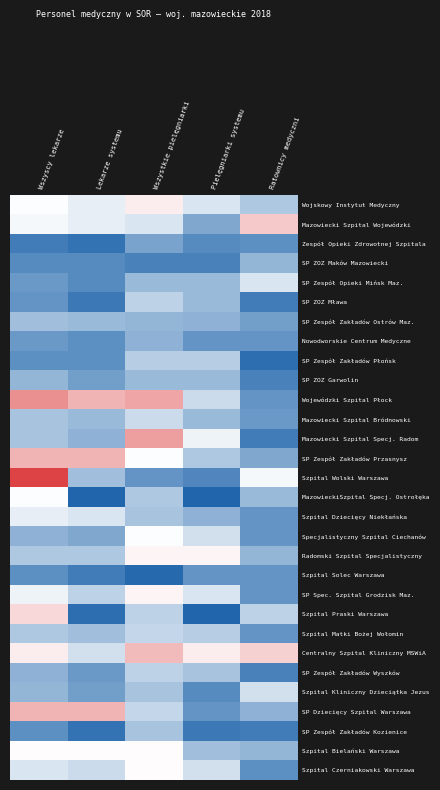

At Wszystkie pielęgniarki, list the series in order from largest to smallest.

Mazowiecki Szpital Specj. Radom, Wojewódzki Szpital Płock, Centralny Szpital Kliniczny MSWiA, Wojskowy Instytut Medyczny, Radomski Szpital Specjalistyczny, SP Spec. Szpital Grodzisk Maz., Szpital Bielański Warszawa, Szpital Czerniakowski Warszawa, SP Zespół Zakładów Przasnysz, Specjalistyczny Szpital Ciechanów, Mazowiecki Szpital Wojewódzki, Mazowiecki Szpital Bródnowski, Szpital Matki Bożej Wołomin, SP Dziecięcy Szpital Warszawa, SP ZOZ Mława, Szpital Praski Warszawa, SP Zespół Zakładów Wyszków, SP Zespół Zakładów Płońsk, MazowieckiSzpital Specj. Ostrołęka, Szpital Dziecięcy Niekłańska, Szpital Kliniczny Dzieciątka Jezus, SP Zespół Zakładów Kozienice, SP Zespół Opieki Mińsk Maz., SP ZOZ Garwolin, SP Zespół Zakładów Ostrów Maz., Nowodworskie Centrum Medyczne, Zespół Opieki Zdrowotnej Szpitala, Szpital Wolski Warszawa, SP ZOZ Maków Mazowiecki, Szpital Solec Warszawa